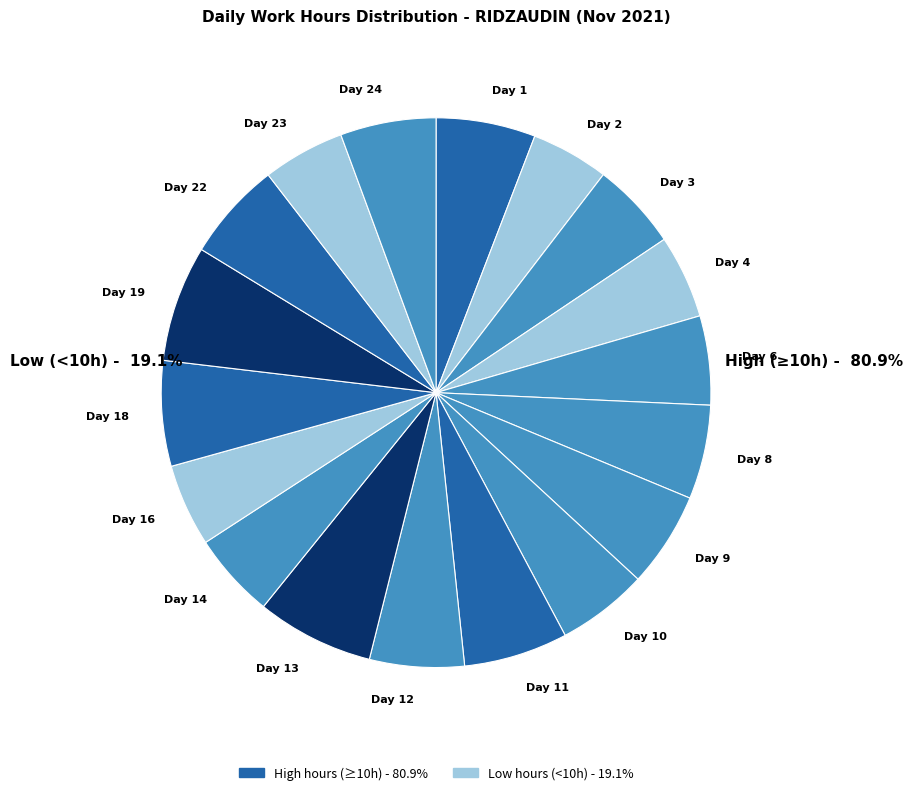

What is the ratio of the value at Day 24 to the value at Day 4?

1.1